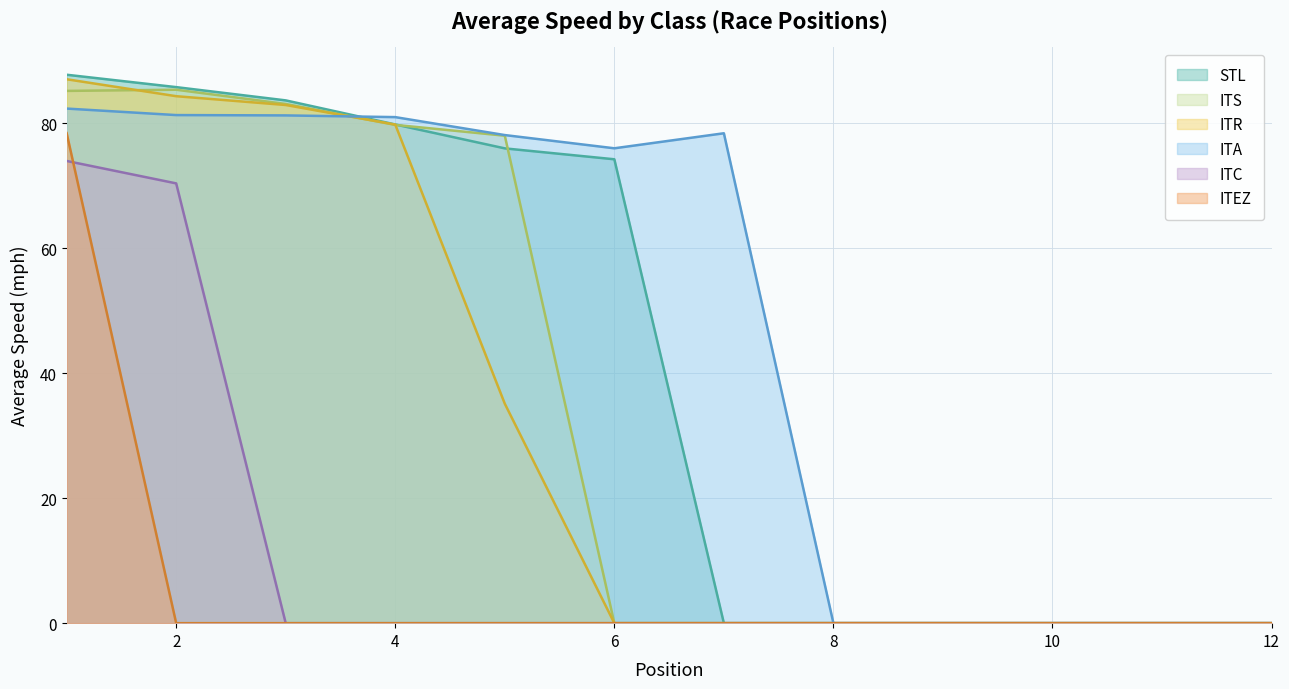

True or false: STL has more than 0 interior local peaks.

False